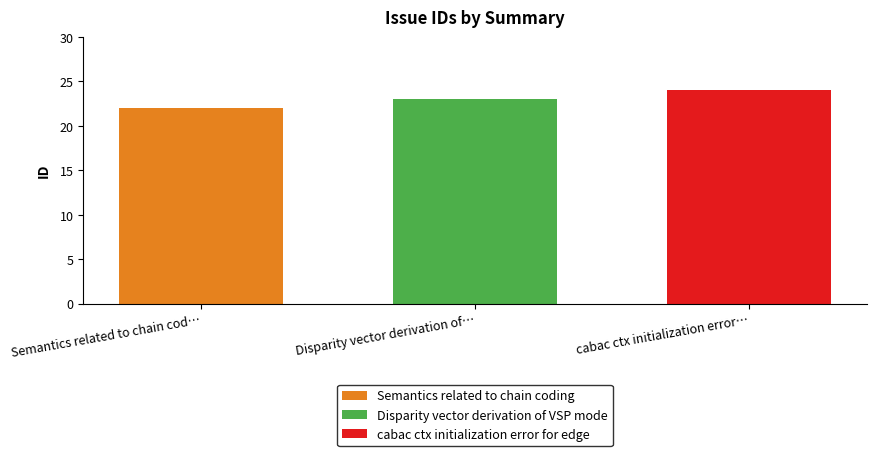

List the labels in order of Semantics related to chain coding value, largest first.

Disparity vector derivation of…